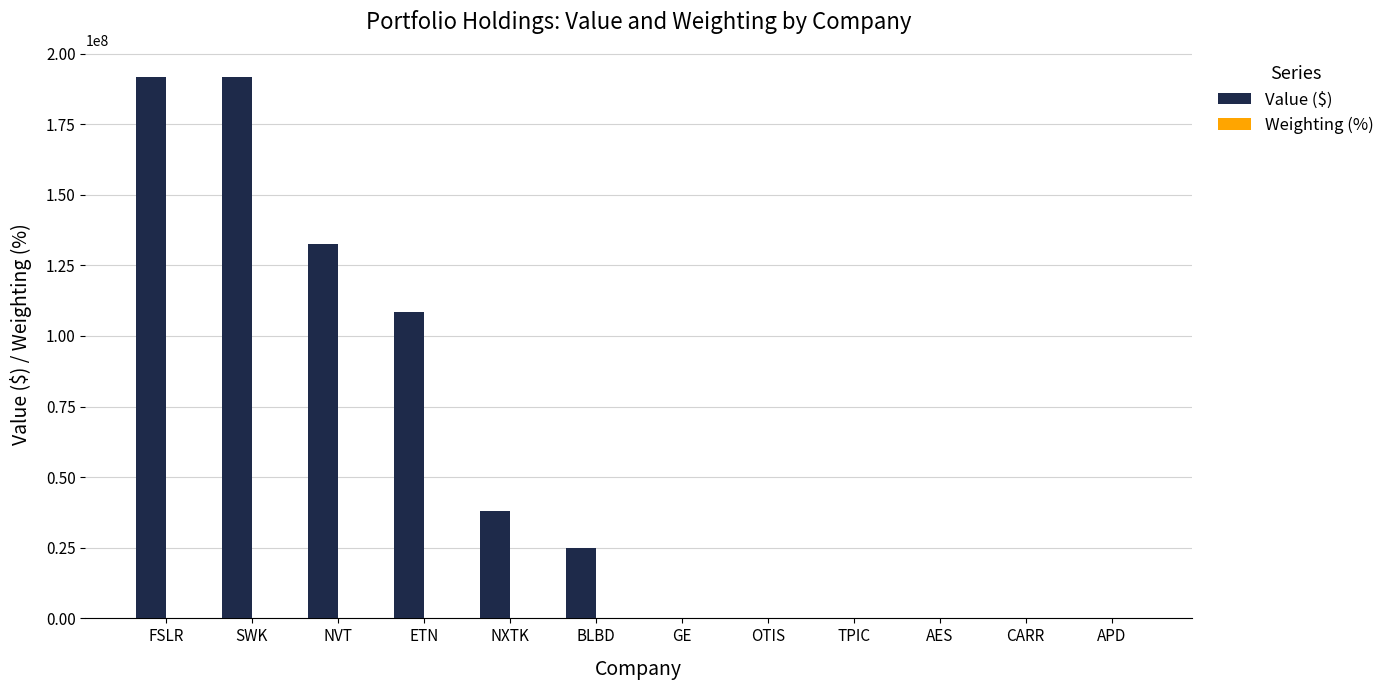

Which series has the largest total across all categories?

Value ($)